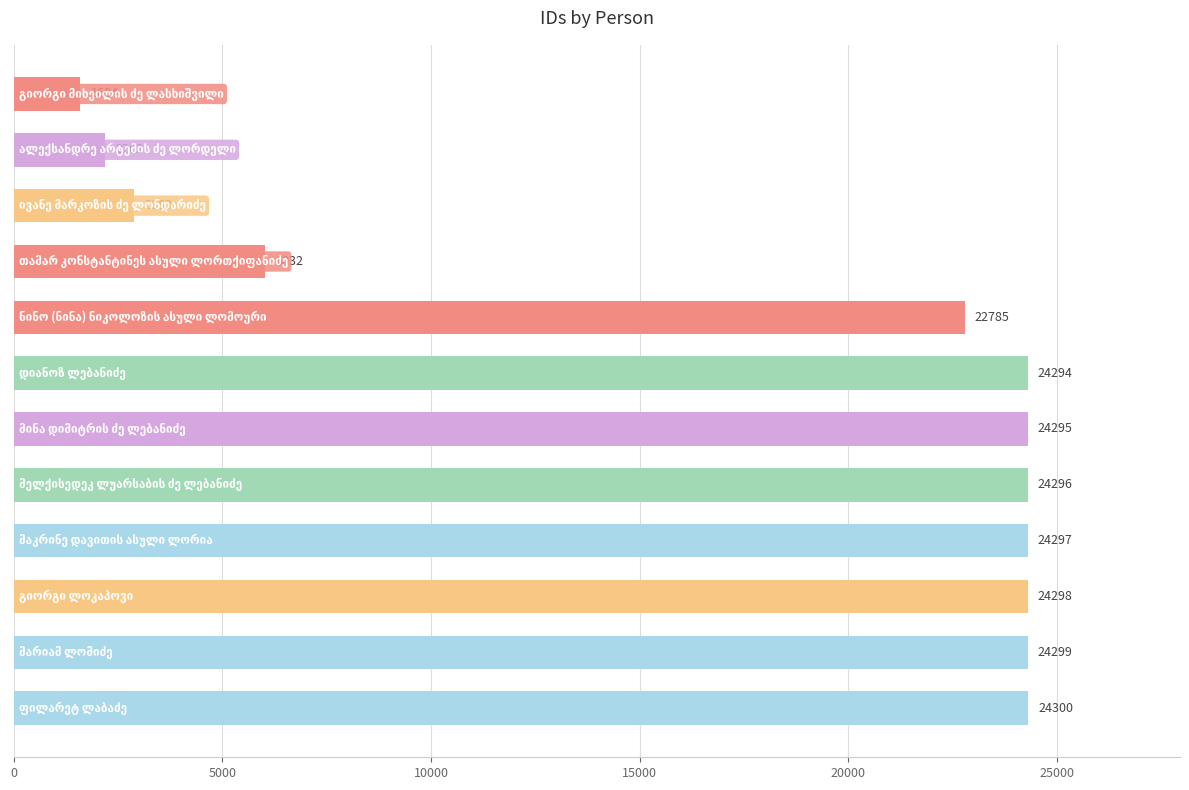

What is the sum of all values?

205585